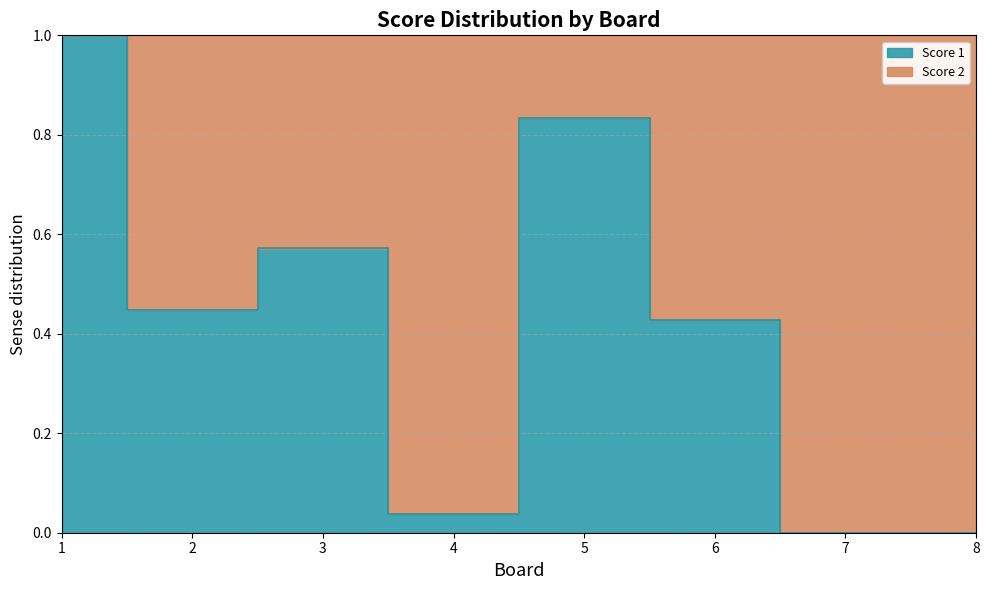

Rank the categories by value from lowest to highest.

7, 8, 4, 6, 2, 3, 5, 1